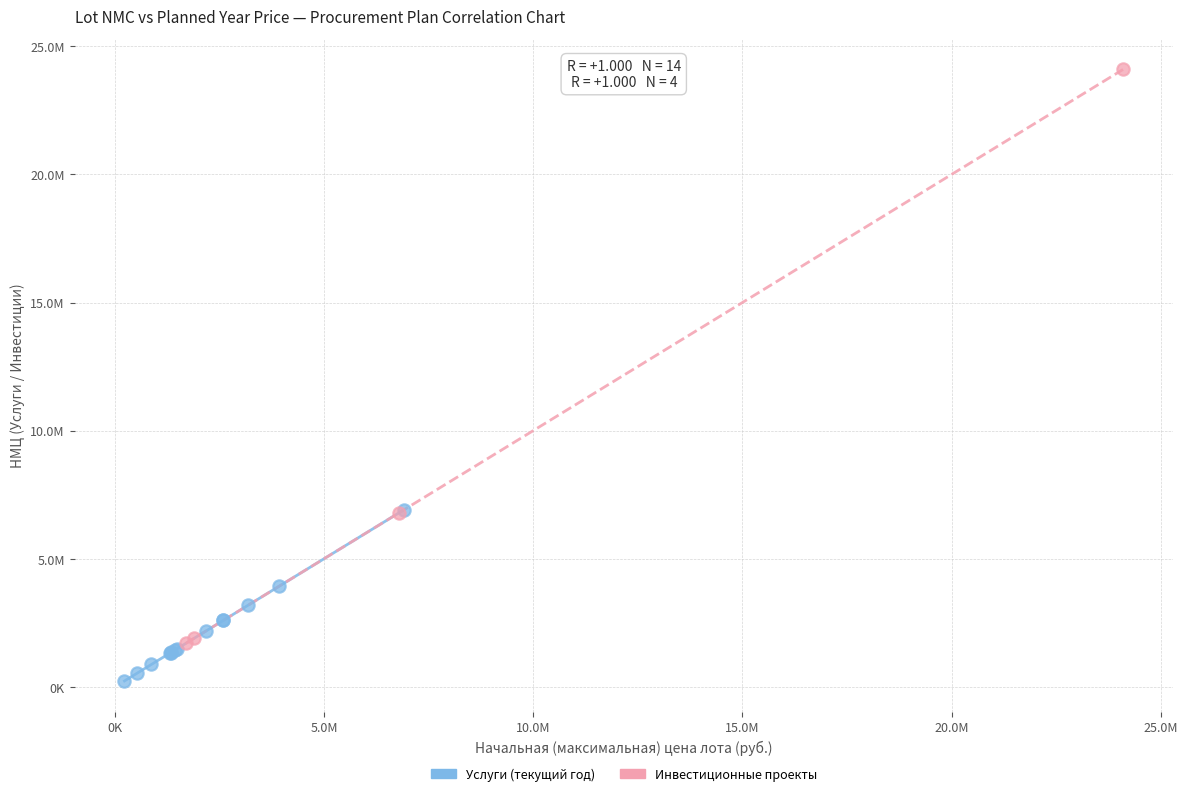

Which series contains the lowest Y value?

Услуги (текущий год)